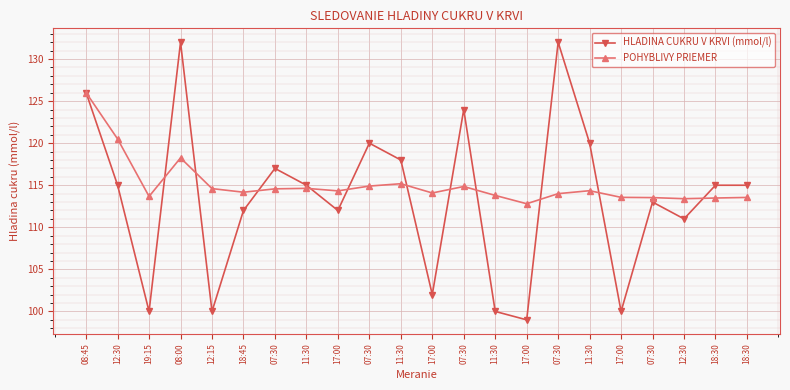

At how many categories does at least one series exceed 122?

4